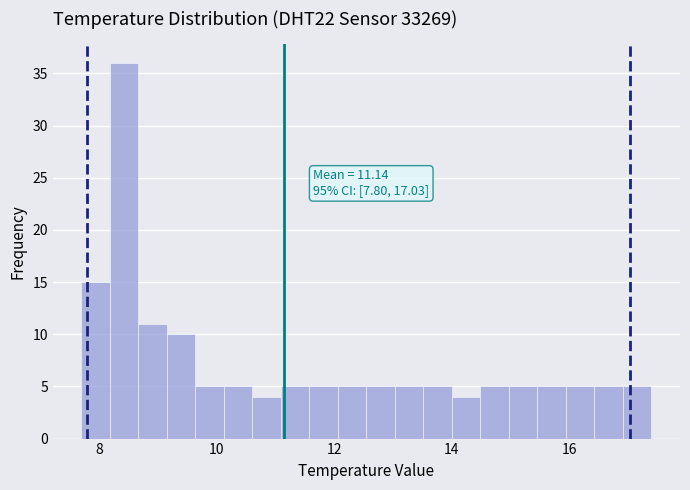

Read against the x-axis, roughly where is the centre of the tallest bar?

8.4